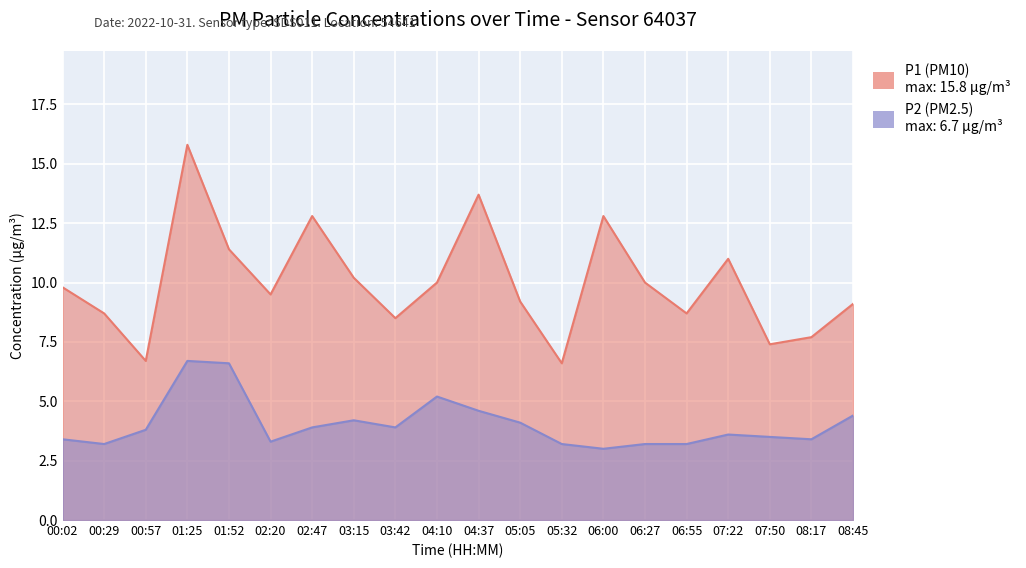

Which has a higher value, 03:15 or 05:05?

03:15